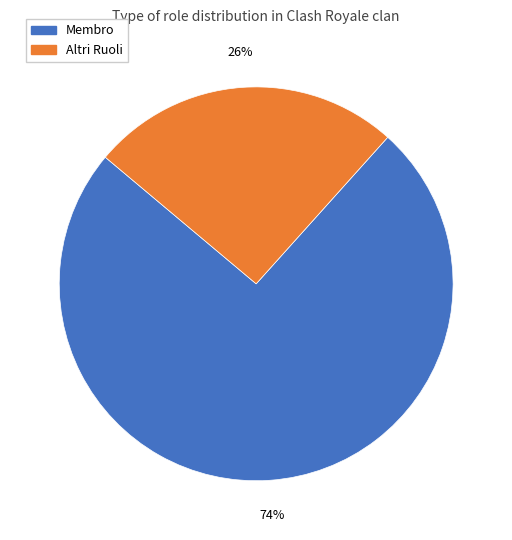

To the nearest percent, what is the combined percentage of Altri Ruoli and Membro?

100%